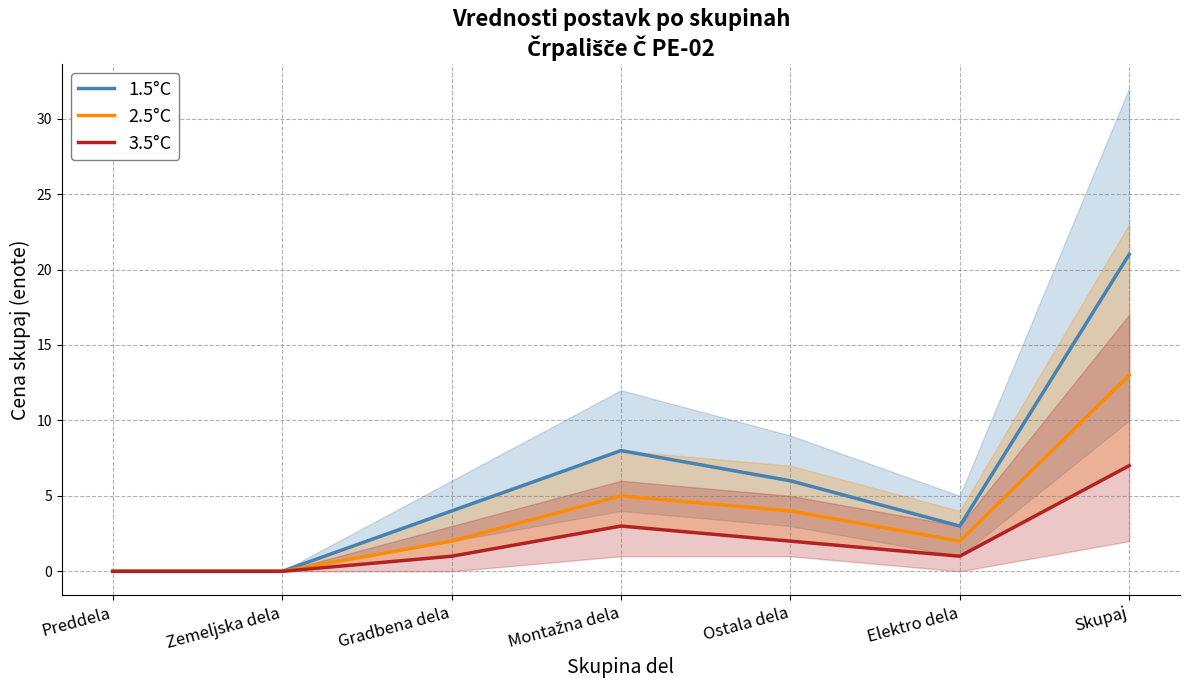

What are all the series names shown in the legend?

1.5°C, 2.5°C, 3.5°C